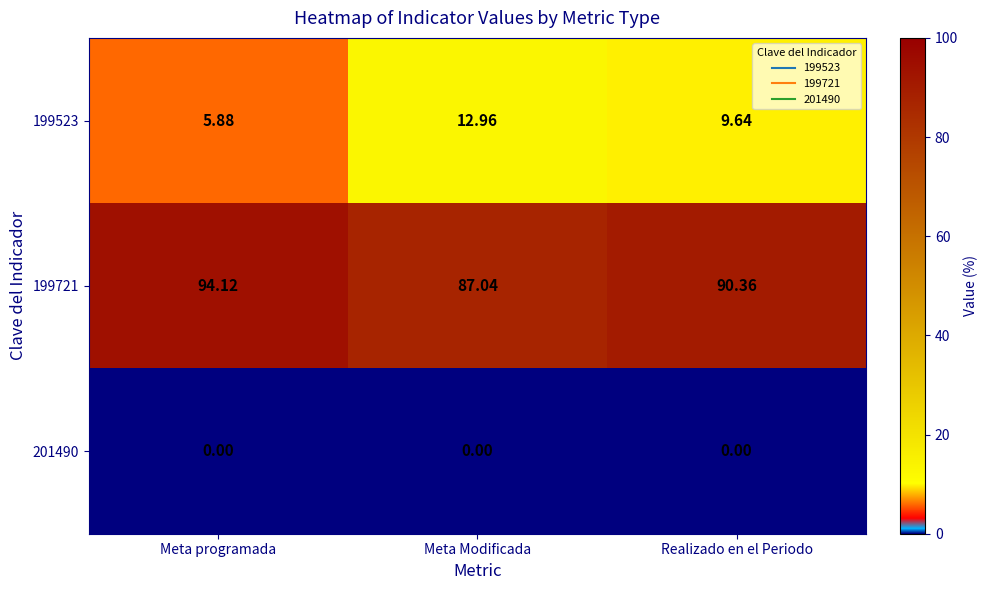

Is the value of 199523 at Meta programada greater than the value of 199721 at Realizado en el Periodo?

No